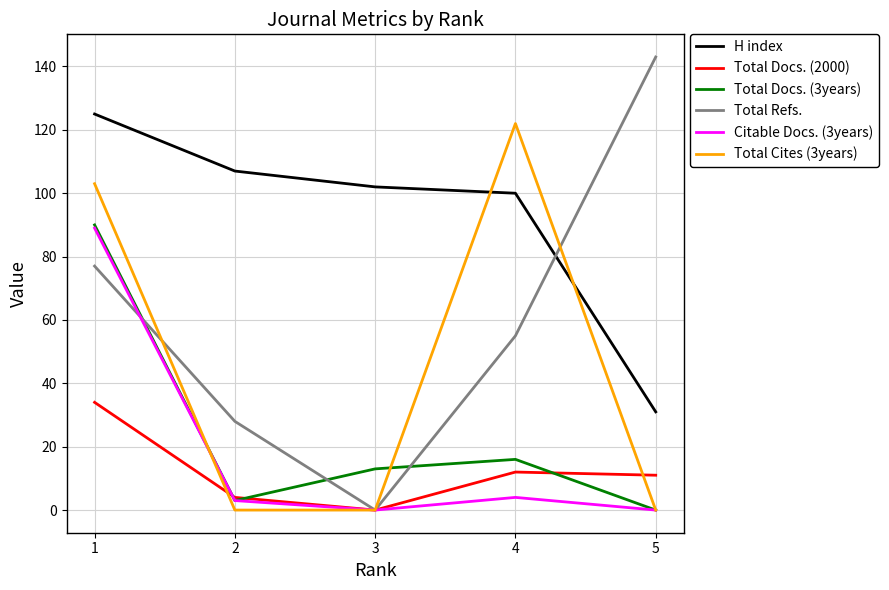

At which label is Total Docs. (3years) closest to 45?

4